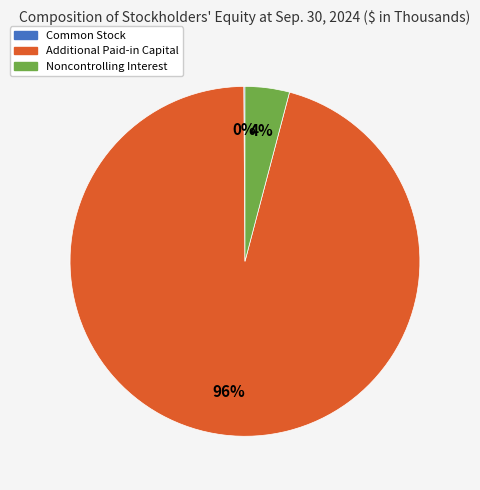

Does any single category account for the majority?

Yes